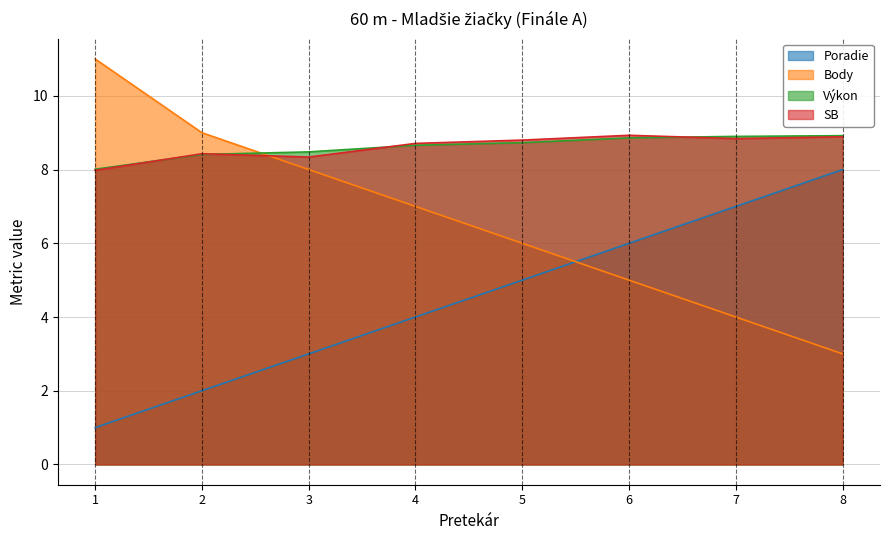

Reading right to left, extract all data points from this chart.

Poradie: 8=8.0	7=7.0	6=6.0	5=5.0	4=4.0	3=3.0	2=2.0	1=1.0
Body: 8=3.0	7=4.0	6=5.0	5=6.0	4=7.0	3=8.0	2=9.0	1=11.0
Výkon: 8=8.9	7=8.9	6=8.9	5=8.7	4=8.7	3=8.5	2=8.4	1=8.0
SB: 8=8.9	7=8.8	6=8.9	5=8.8	4=8.7	3=8.3	2=8.4	1=8.0